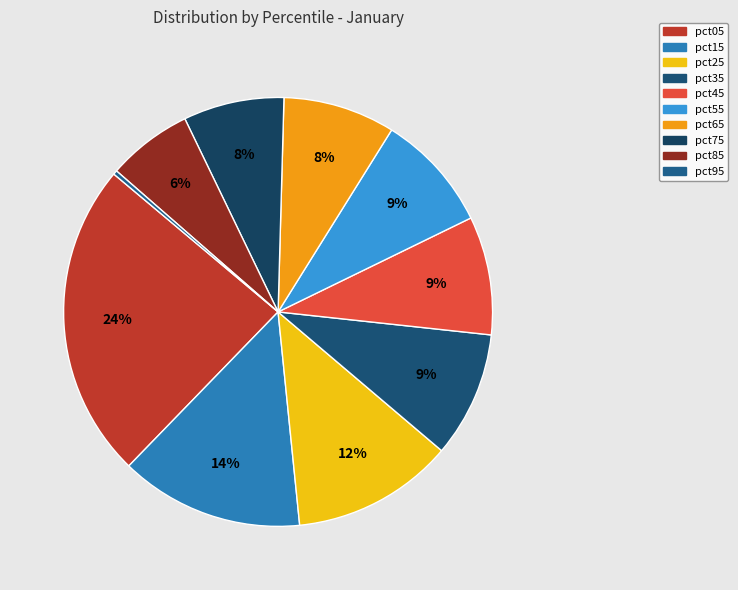

Which has a higher value, pct15 or pct65?

pct15